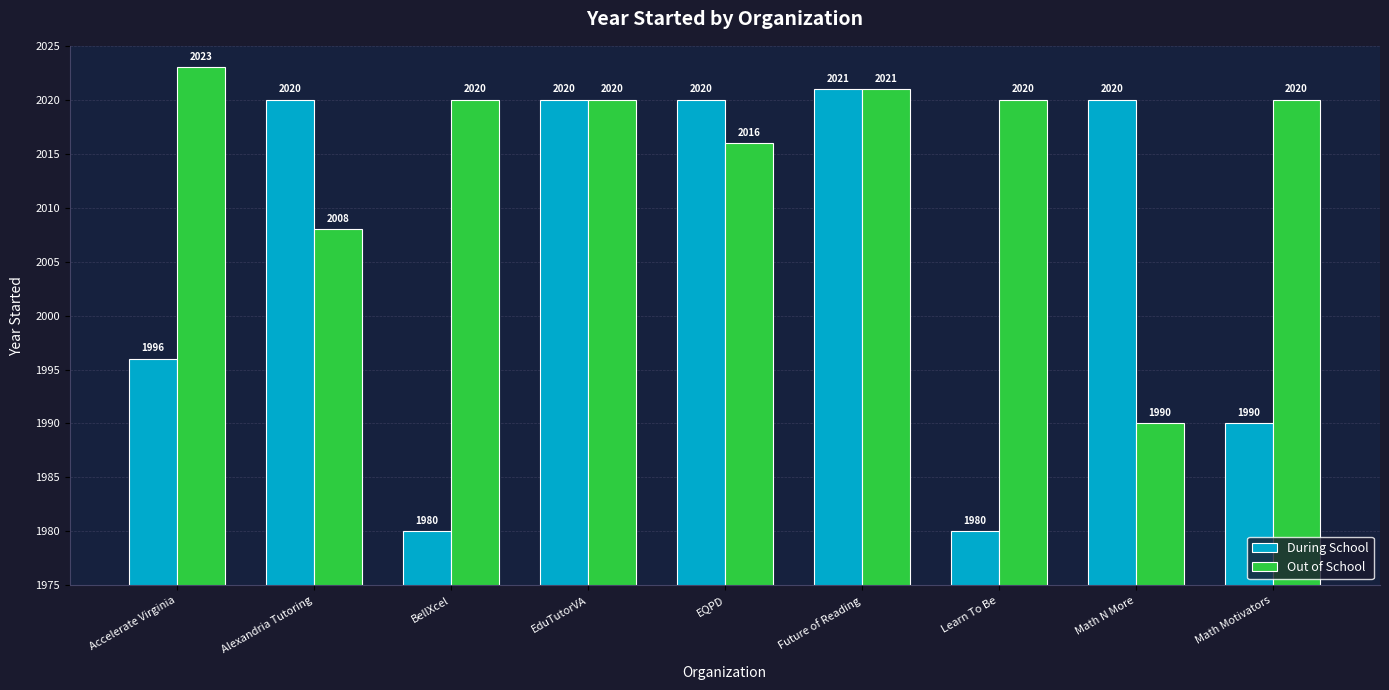

What is the average value of the Out of School series?

2015